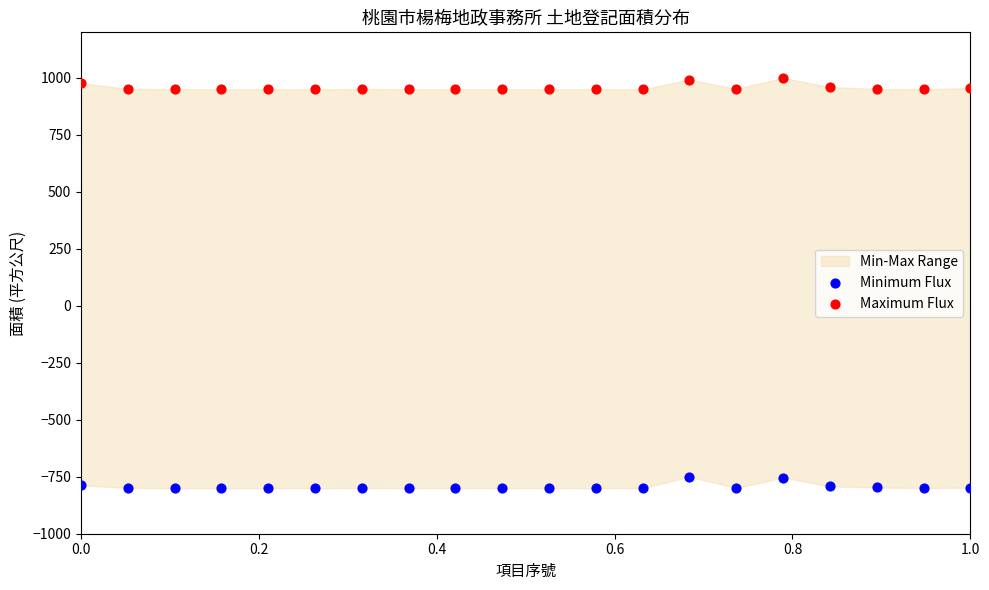

Across all data points, what is the range of X values (max minus min)?

1.0